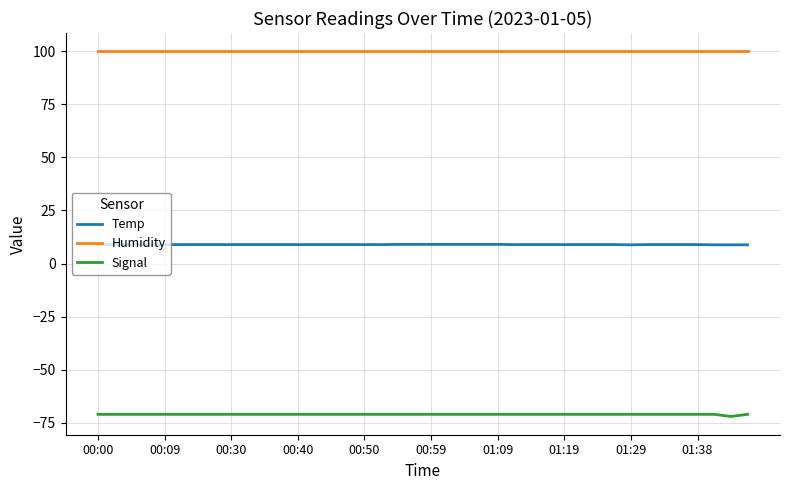

What is the minimum value for Humidity?

99.9